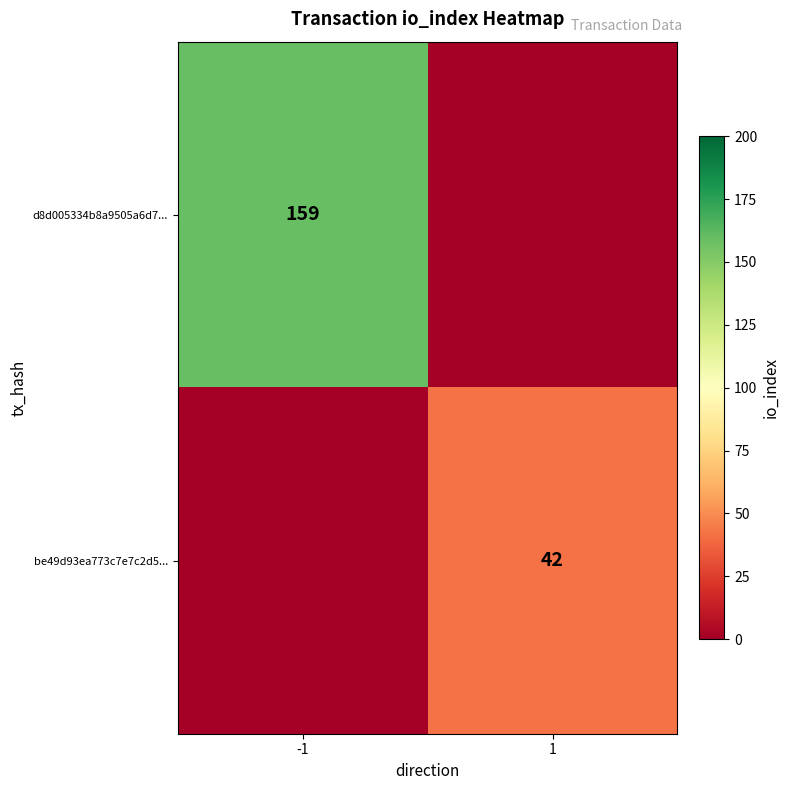

The value of be49d93ea773c7e7c2d5... at 1 is 58. True or false?

False